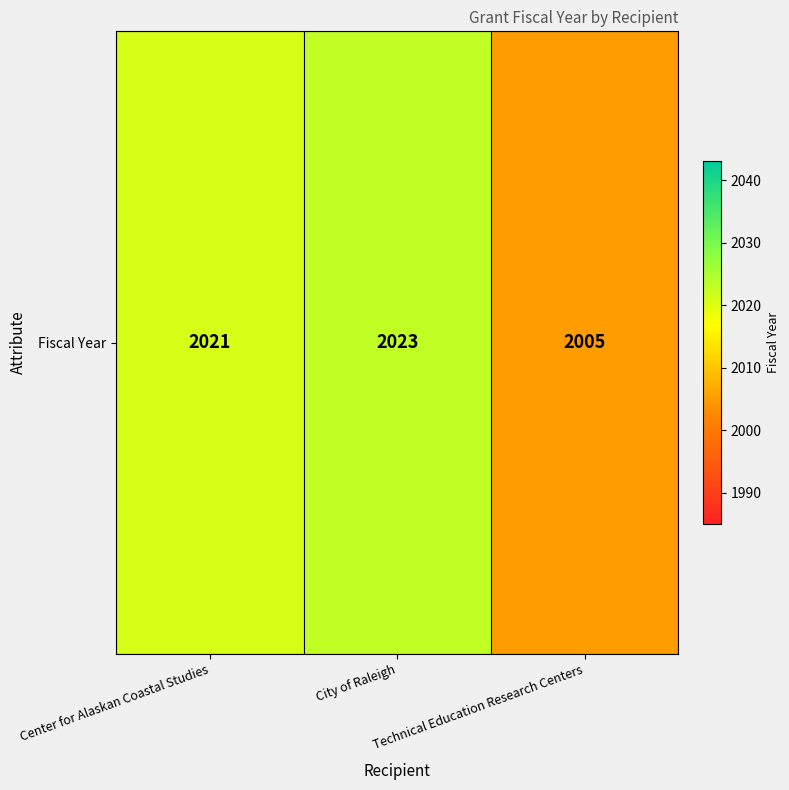

List the labels in order of value, largest first.

City of Raleigh, Center for Alaskan Coastal Studies, Technical Education Research Centers